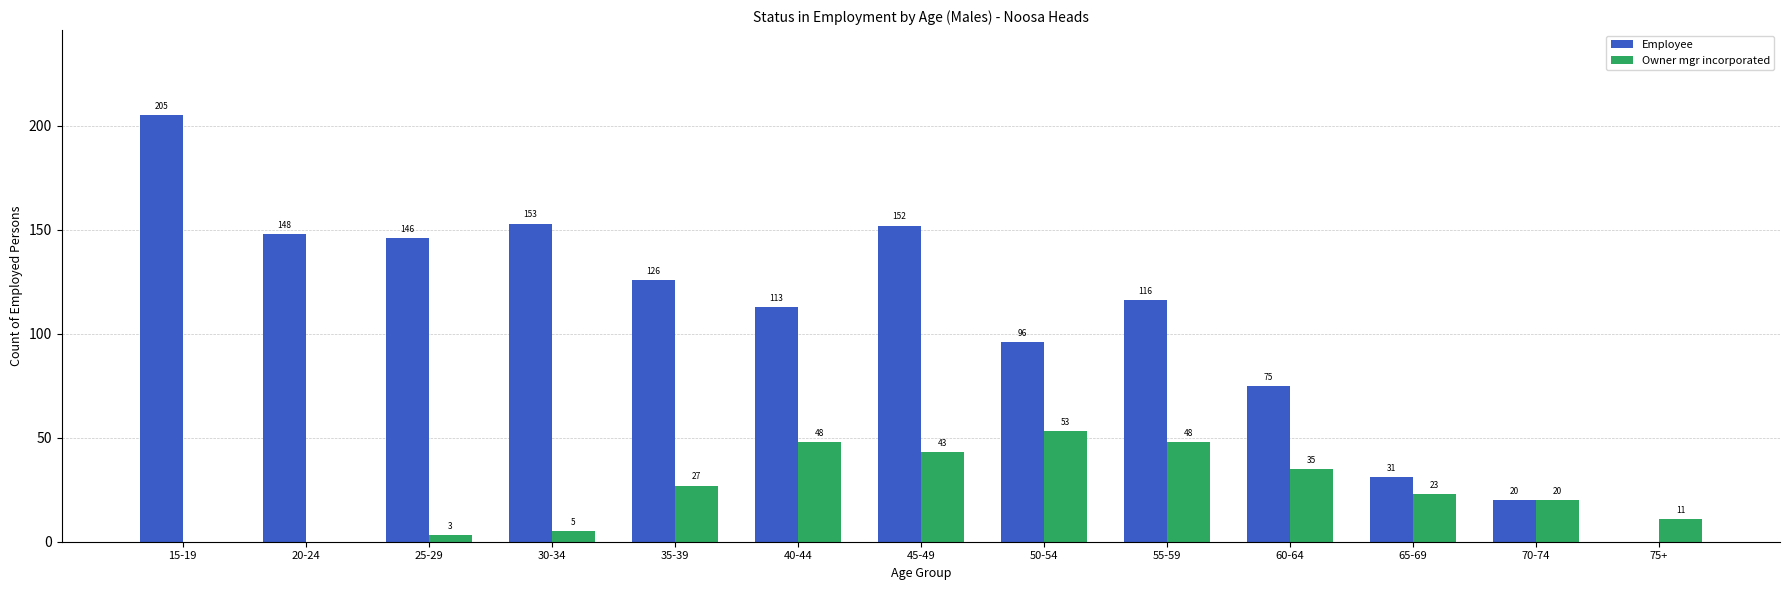

At which label does Owner mgr incorporated first exceed 23?

35-39